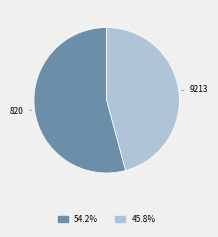

Count the number of slices in the pie.

2